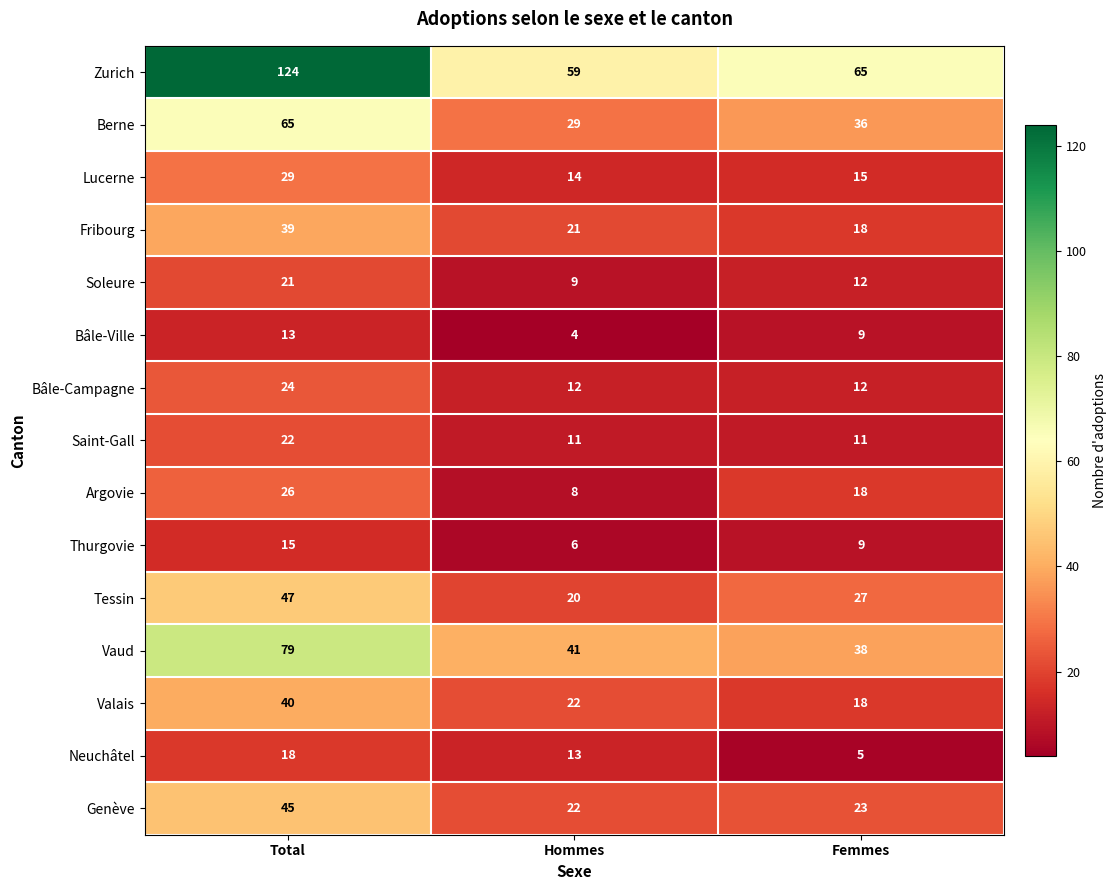

What is the difference between the maximum and minimum values in the Fribourg series?

21